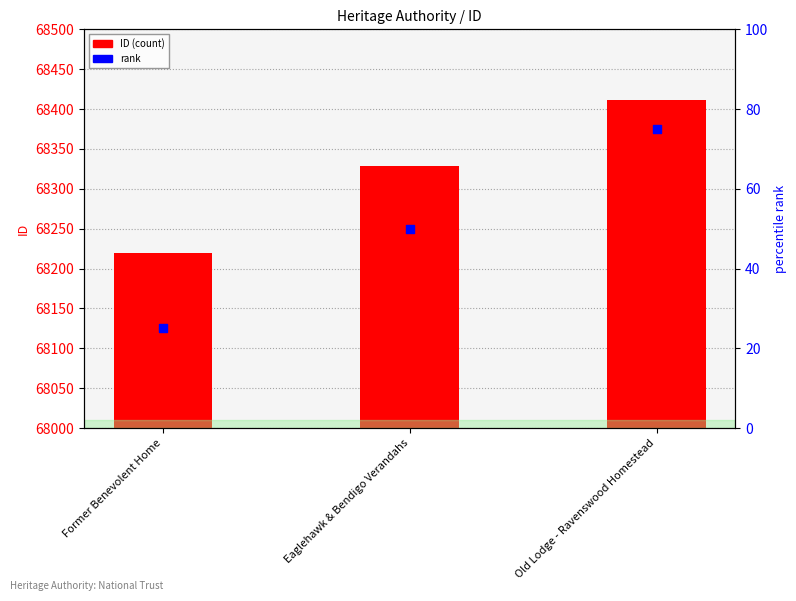

Which series has the largest Y range (max minus min)?

ID